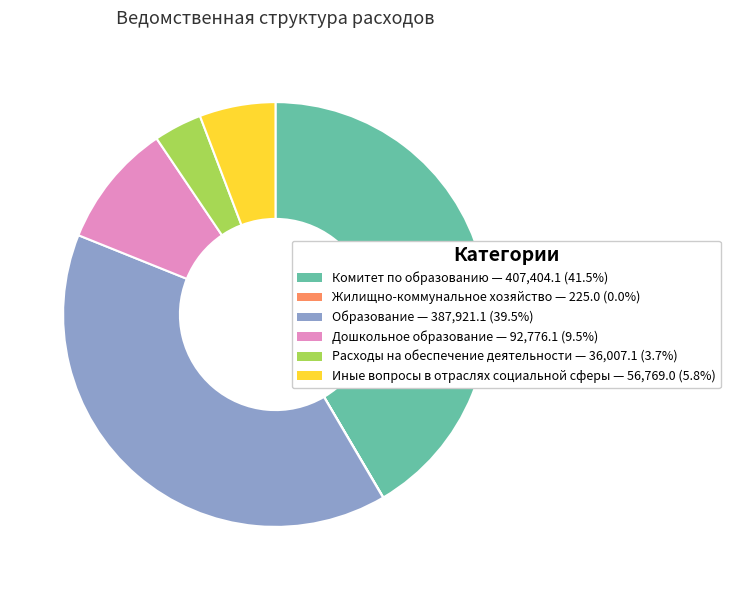

Is there any slice that represents more than half of the pie?

No